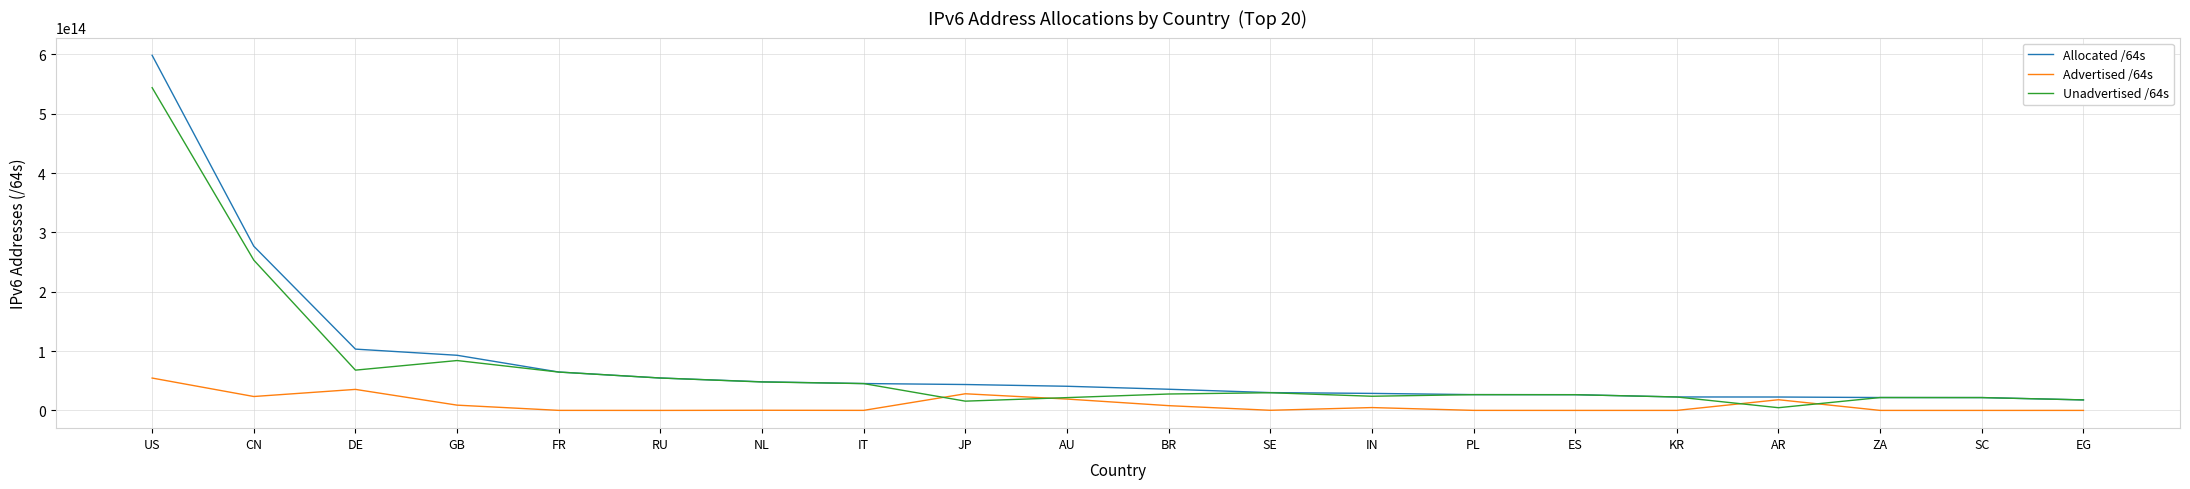

Is the value of Allocated /64s at AU greater than the value of Unadvertised /64s at IN?

Yes